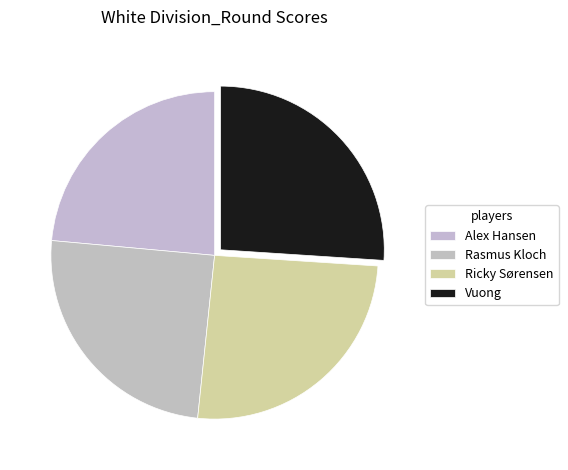

Combined, what portion of the pie is Alex Hansen and Rasmus Kloch?

48.3%